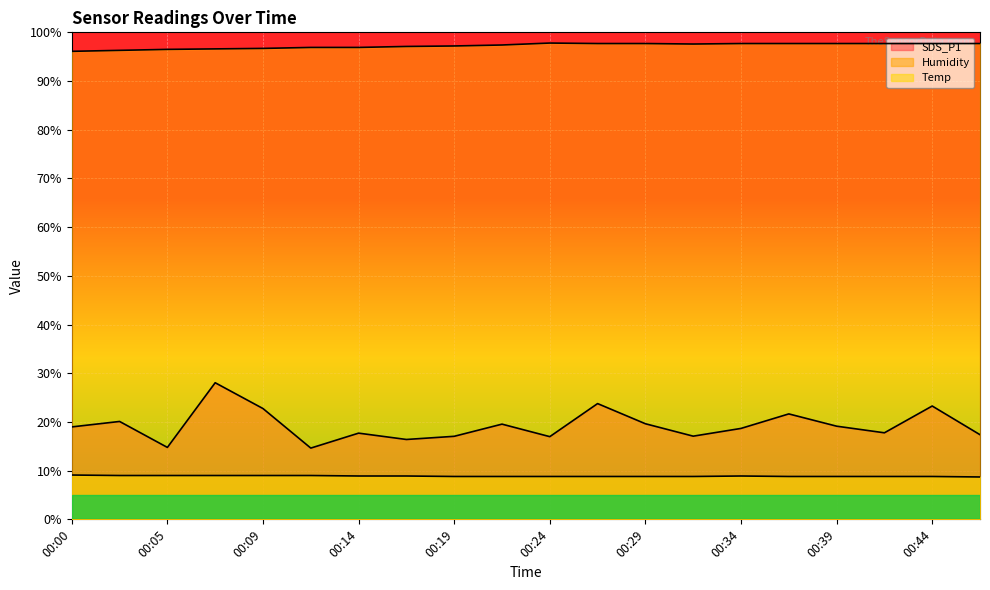

How many interior local peaks does the SDS_P1 series have?

7